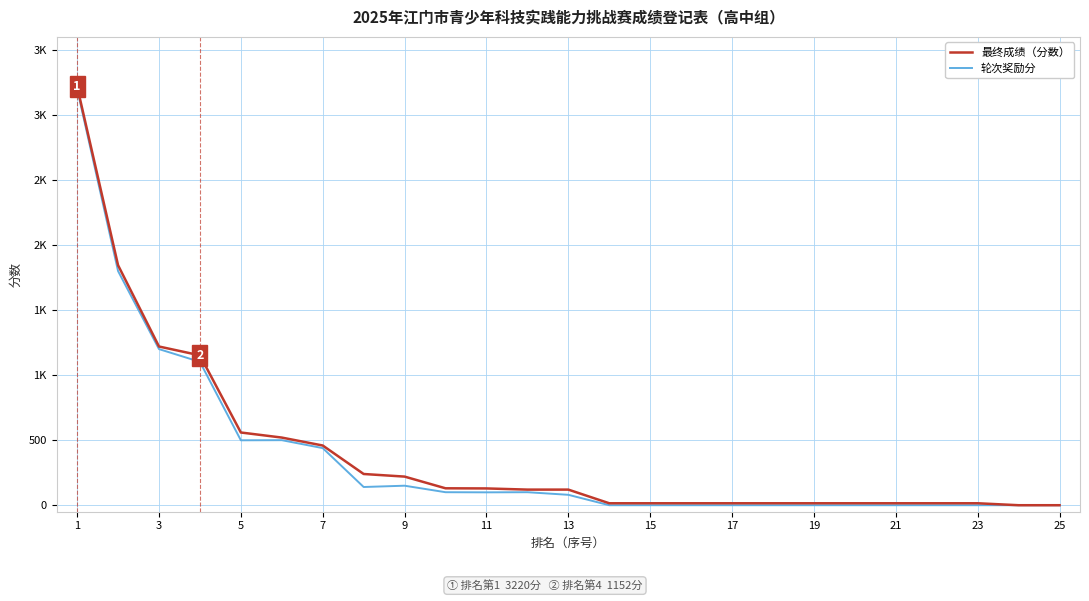

Is this an area chart (filled region under the line)?

No